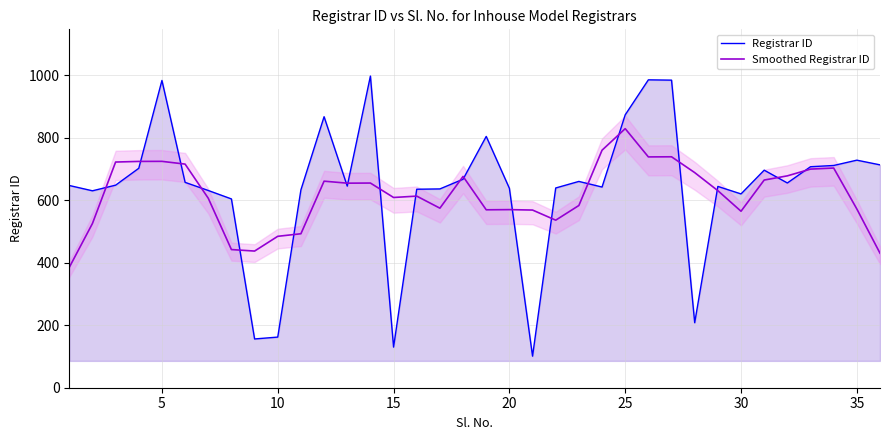

Which category has the highest value in the Smoothed Registrar ID series?

25